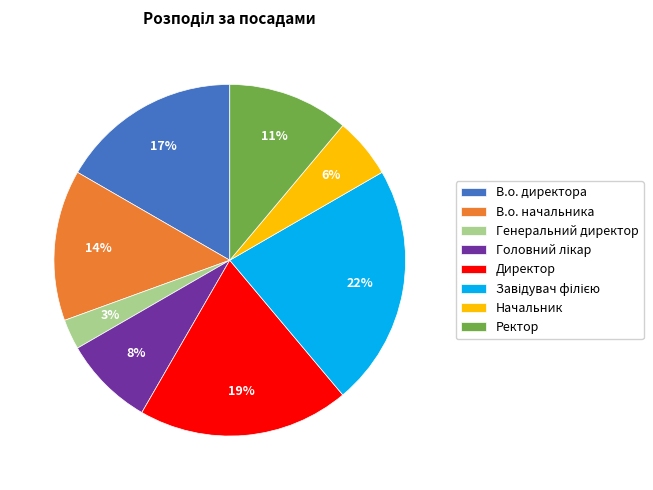

True or false: Начальник accounts for 6% of the total.

True